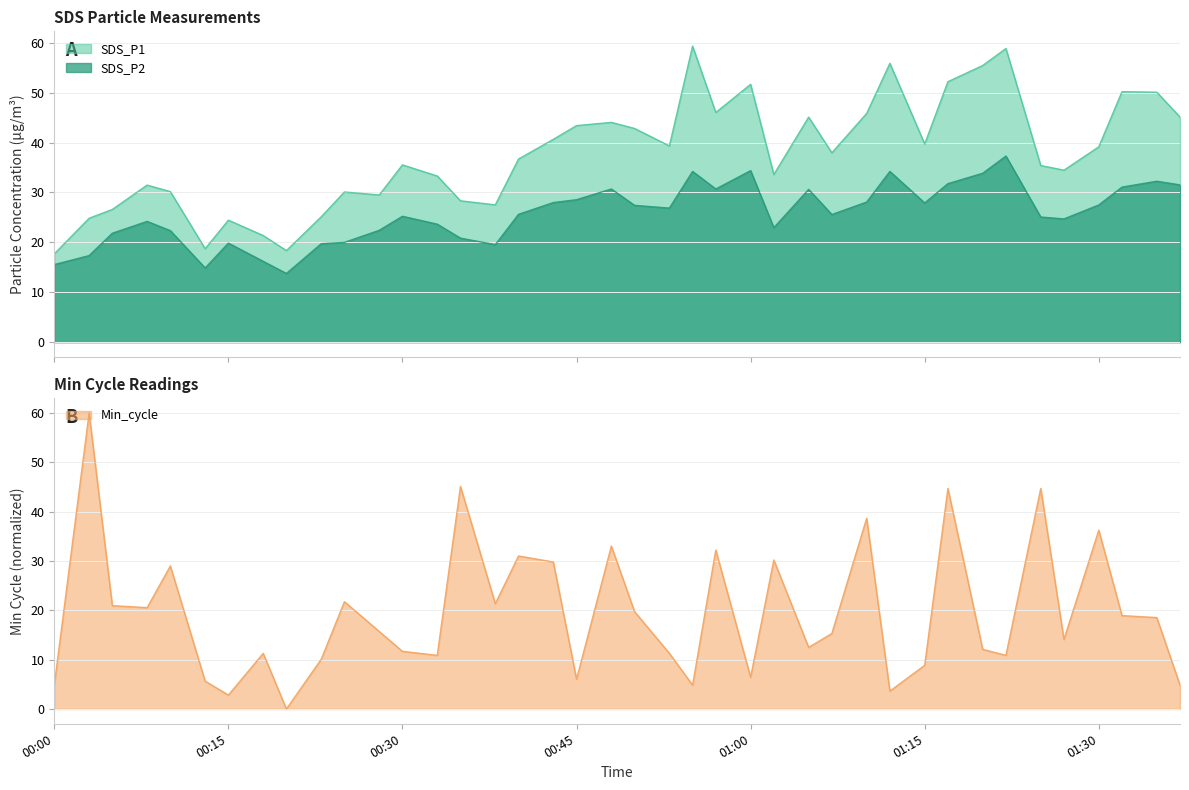

In Min_cycle, how many points are lower than both neighbors (excluding endpoints)?

12